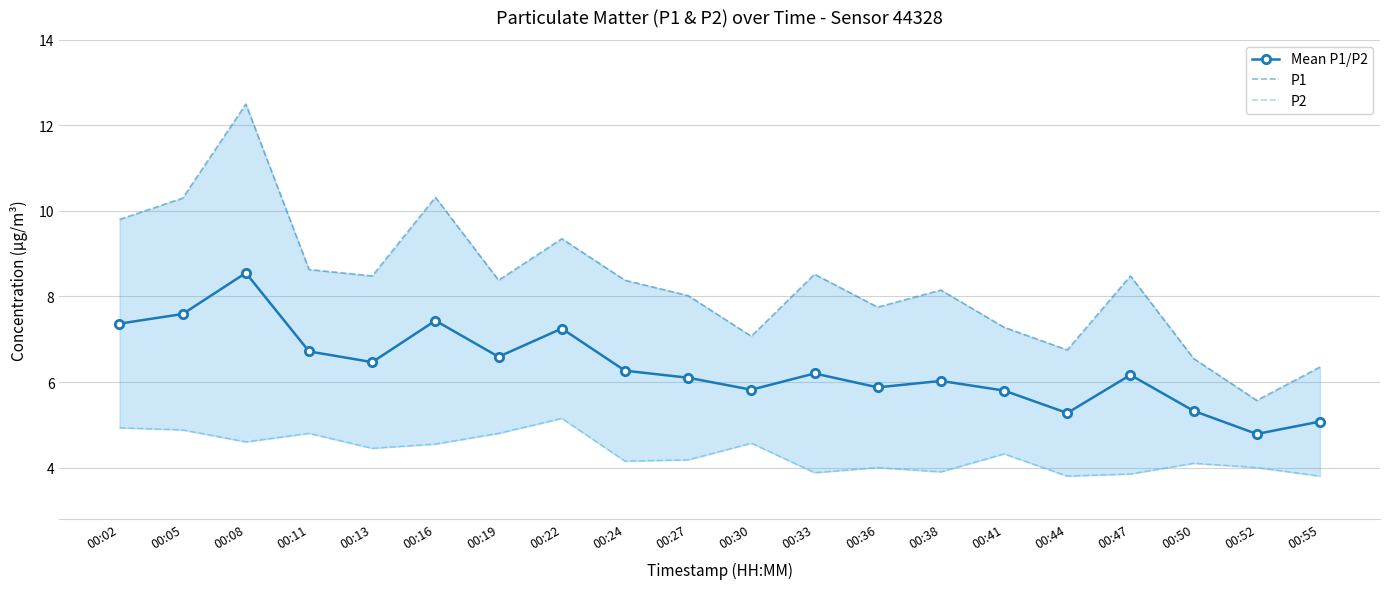

Rank the series by their maximum value, from highest to lowest.

P1, Mean P1/P2, P2